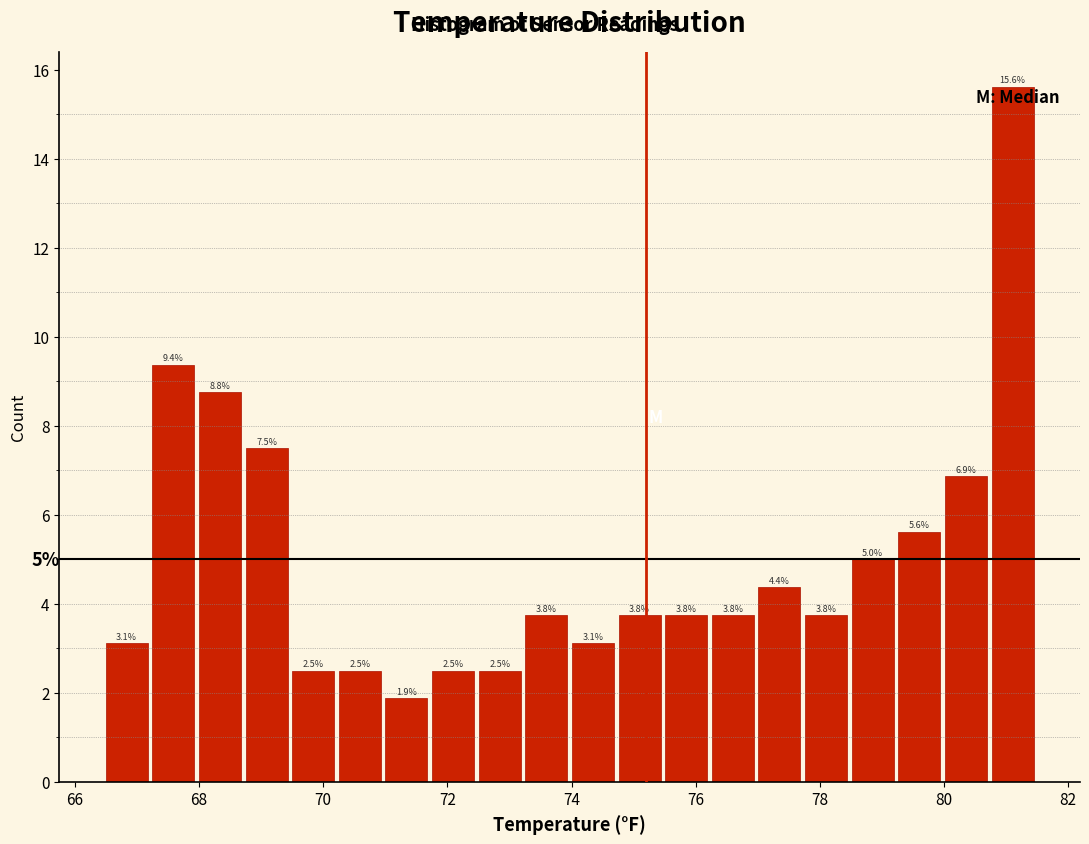

Around what value on the x-axis is the tallest bar? Give the approximate position of its centre, as read against the axis.

81.2